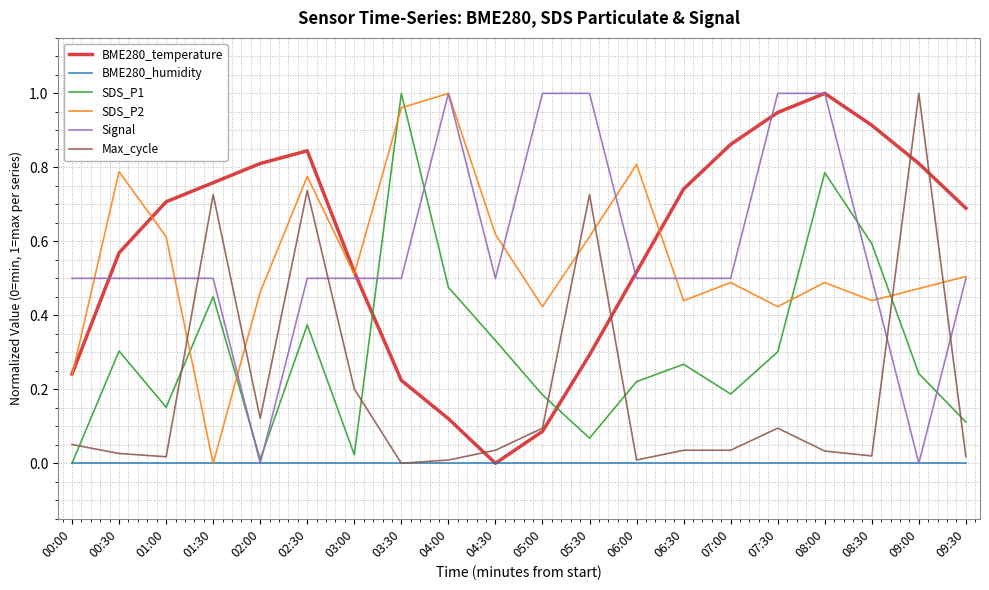

What is the sum of the Signal values at 09:30 and 07:30?

1.5